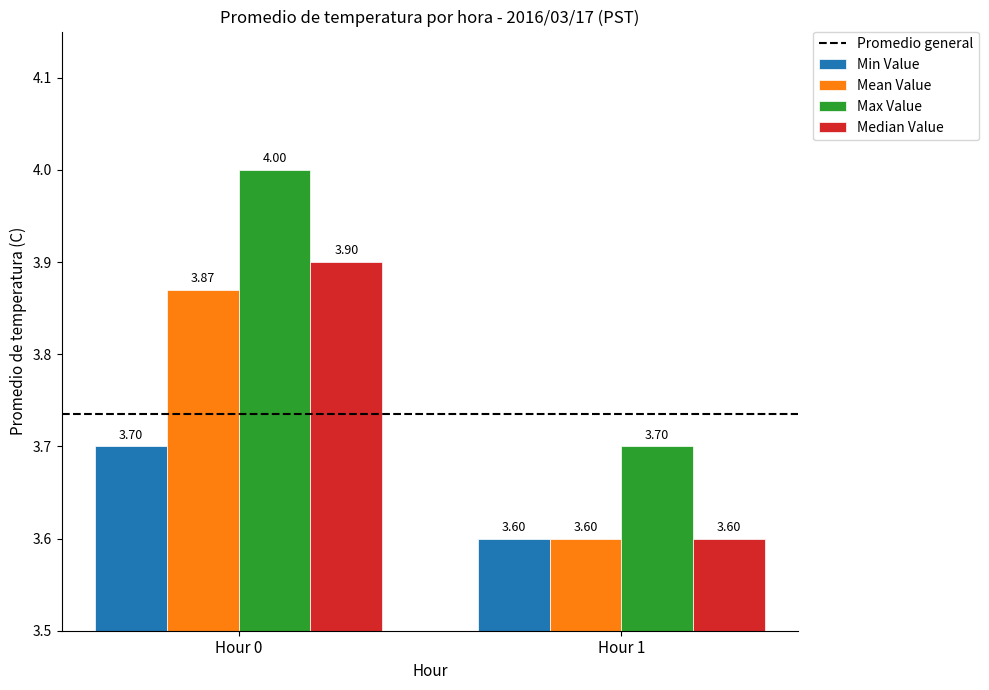

What is the spread (max minus min) of values at Hour 0?

0.3